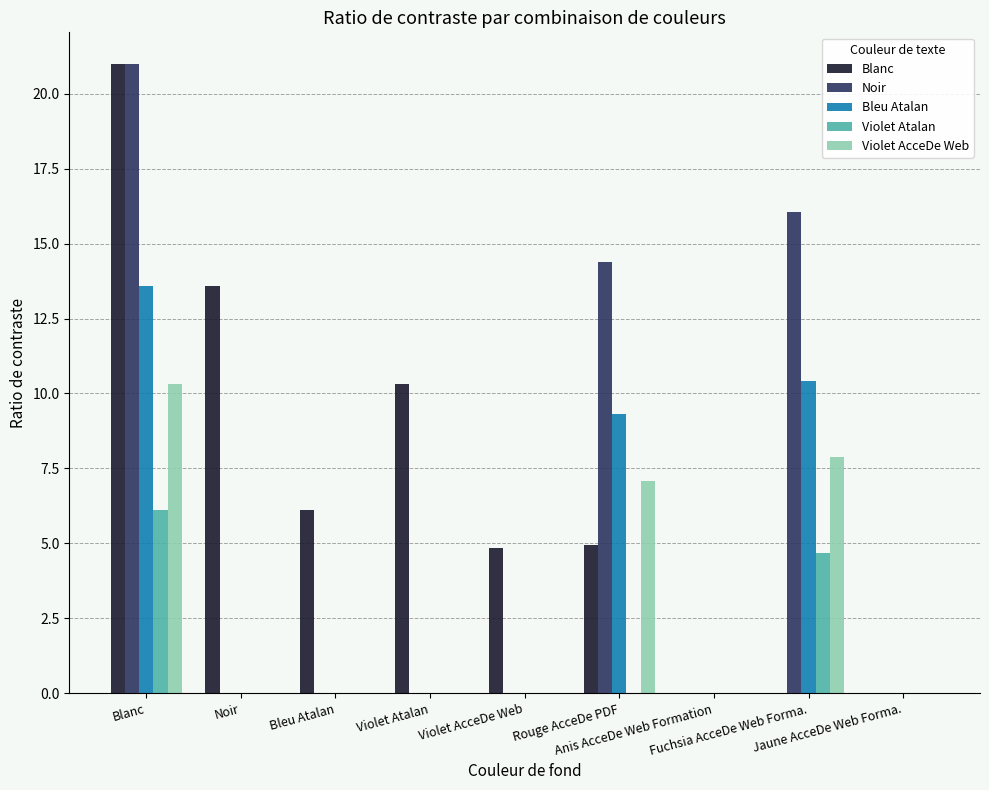

What is the maximum value for Bleu Atalan?

13.6